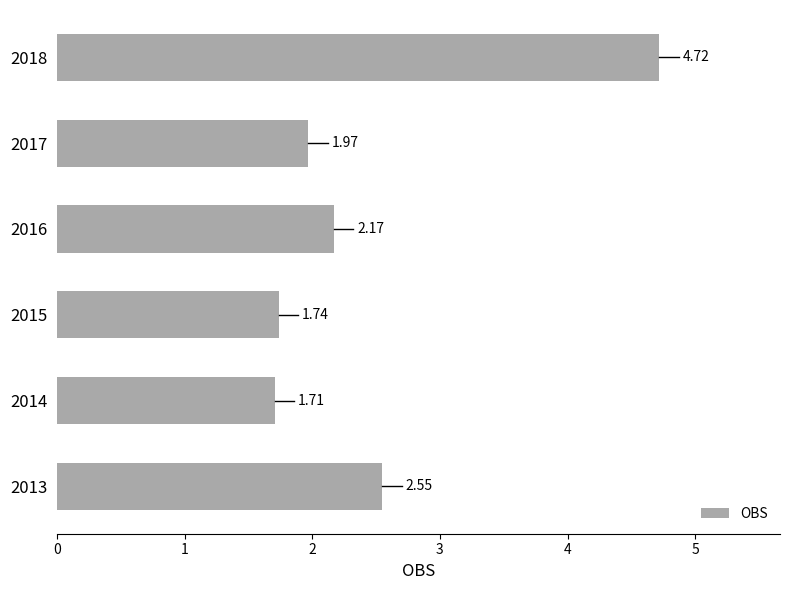

At which category does the chart reach its minimum across all series?

2014